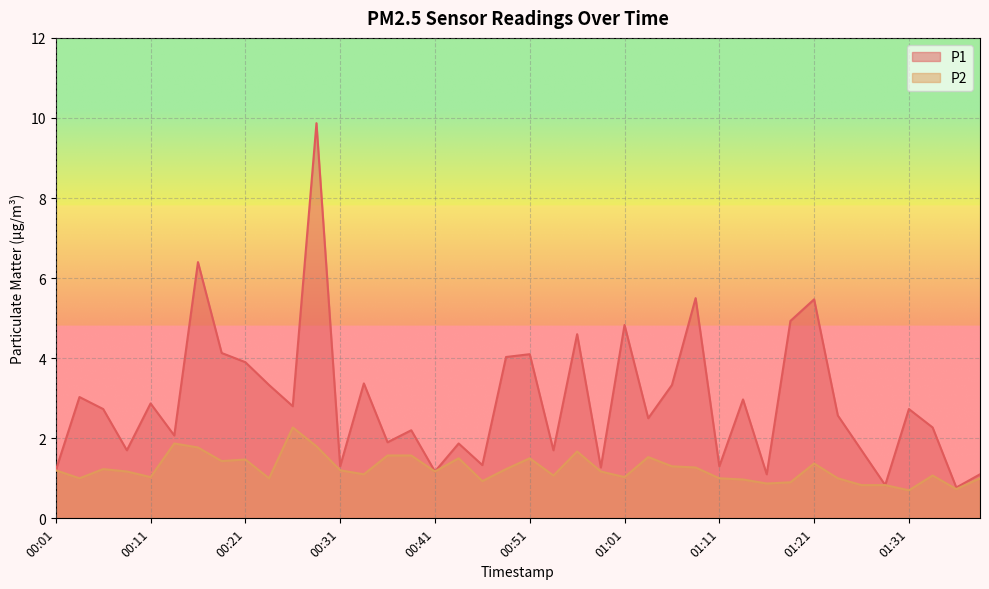

True or false: P1 has more than 2 interior local peaks.

True